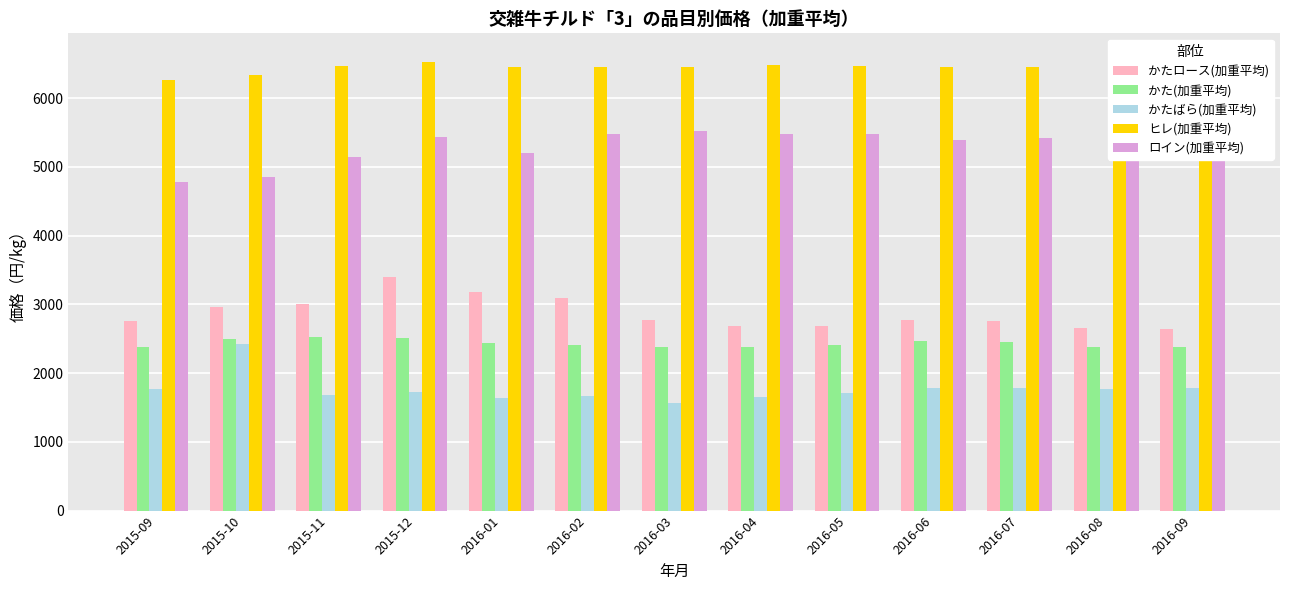

List the labels in order of ロイン(加重平均) value, largest first.

2016-03, 2016-04, 2016-05, 2016-02, 2015-12, 2016-07, 2016-08, 2016-09, 2016-06, 2016-01, 2015-11, 2015-10, 2015-09